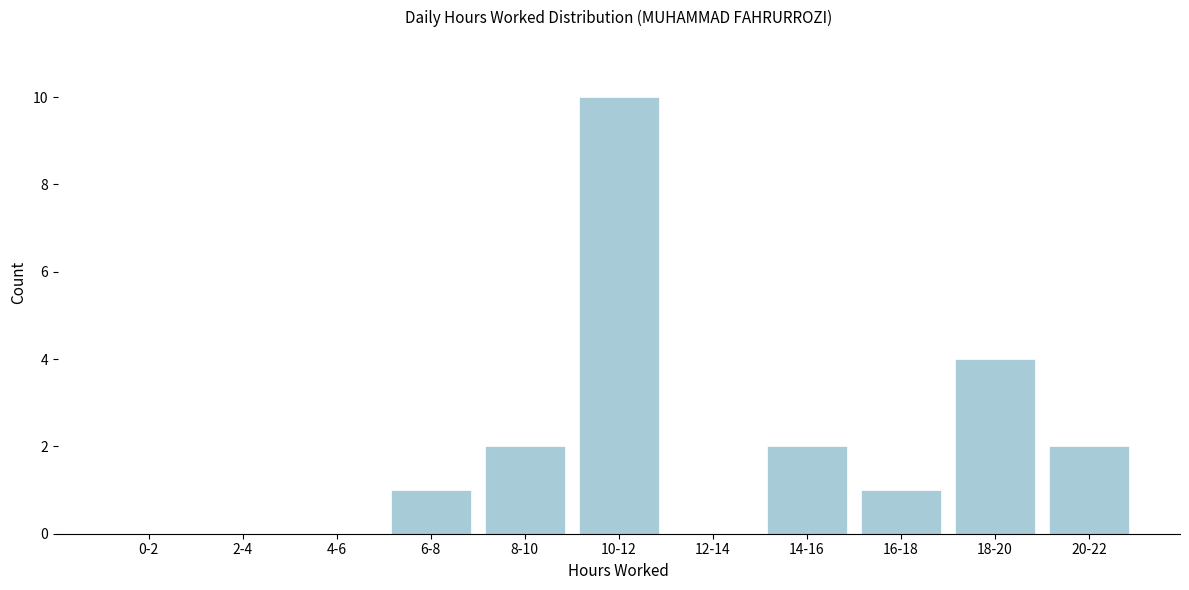

Reading right to left, what are all the values shown in this chart?

20-22=2	18-20=4	16-18=1	14-16=2	12-14=0	10-12=10	8-10=2	6-8=1	4-6=0	2-4=0	0-2=0